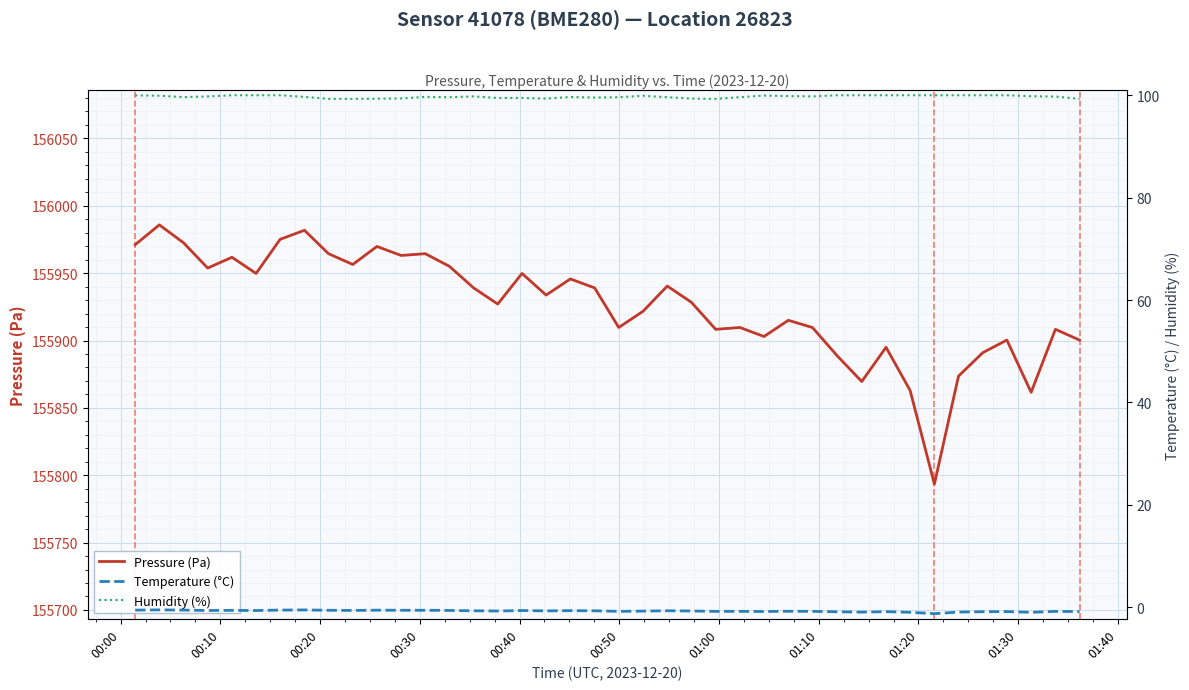

True or false: Temperature (°C) and Pressure (Pa) intersect in this chart.

False